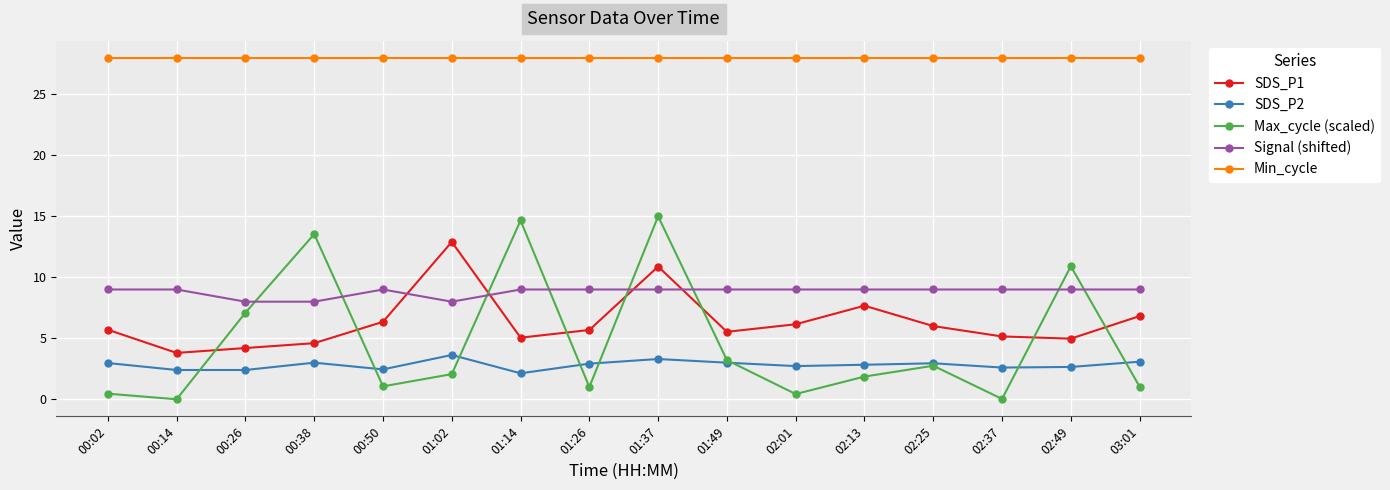

List the series in order of their peak value, lowest first.

SDS_P2, Signal (shifted), SDS_P1, Max_cycle (scaled), Min_cycle